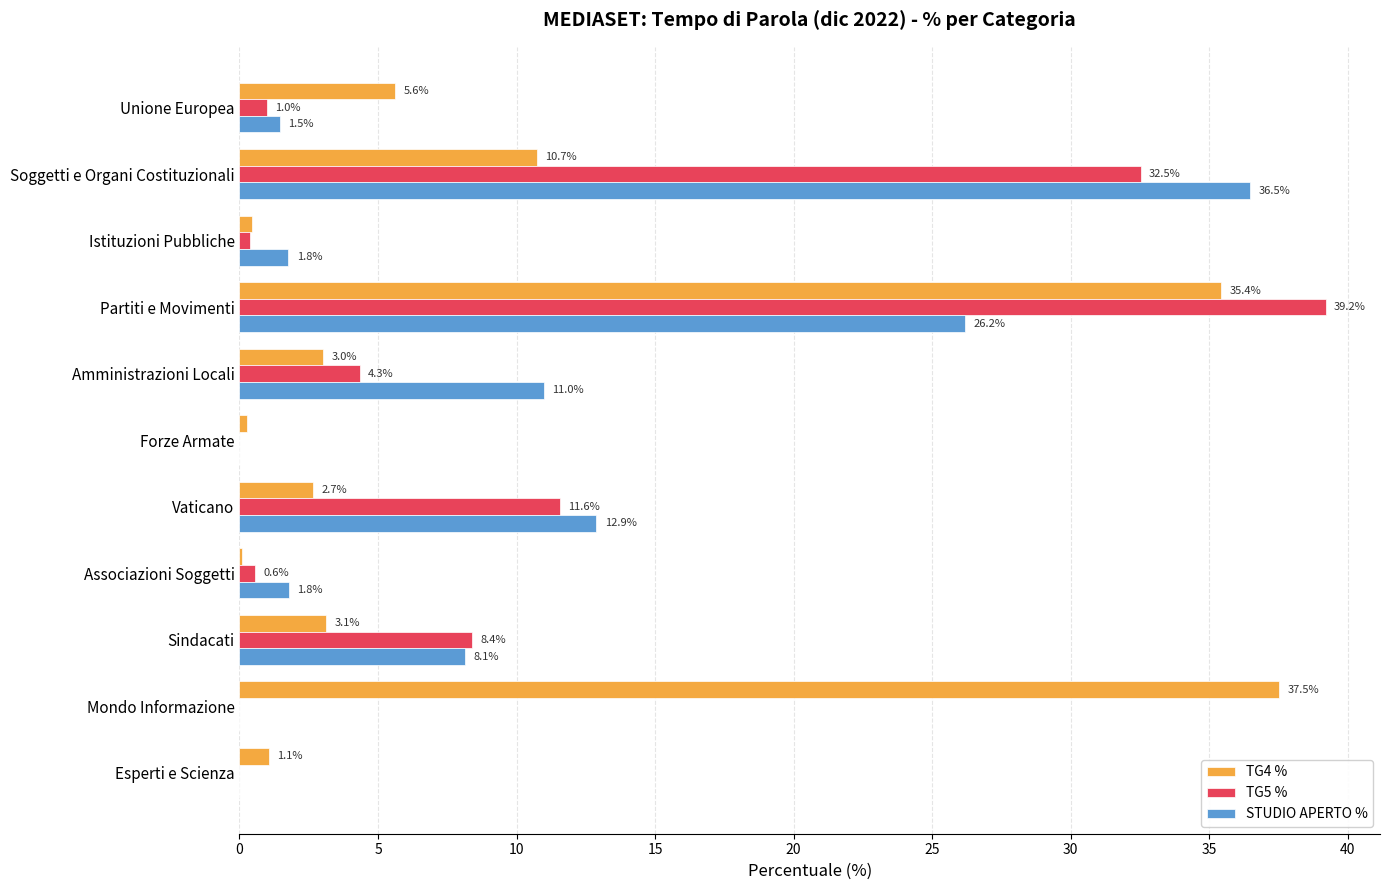

What is the maximum value shown in the chart?

39.2